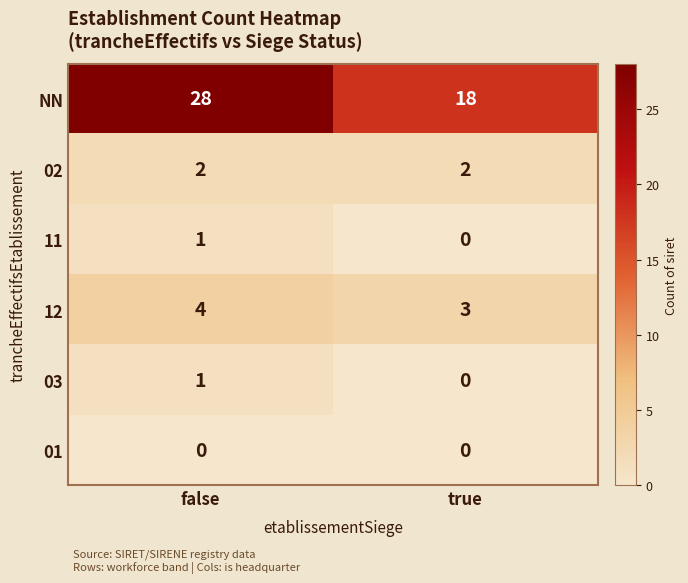

What is the total value across all series at true?

23